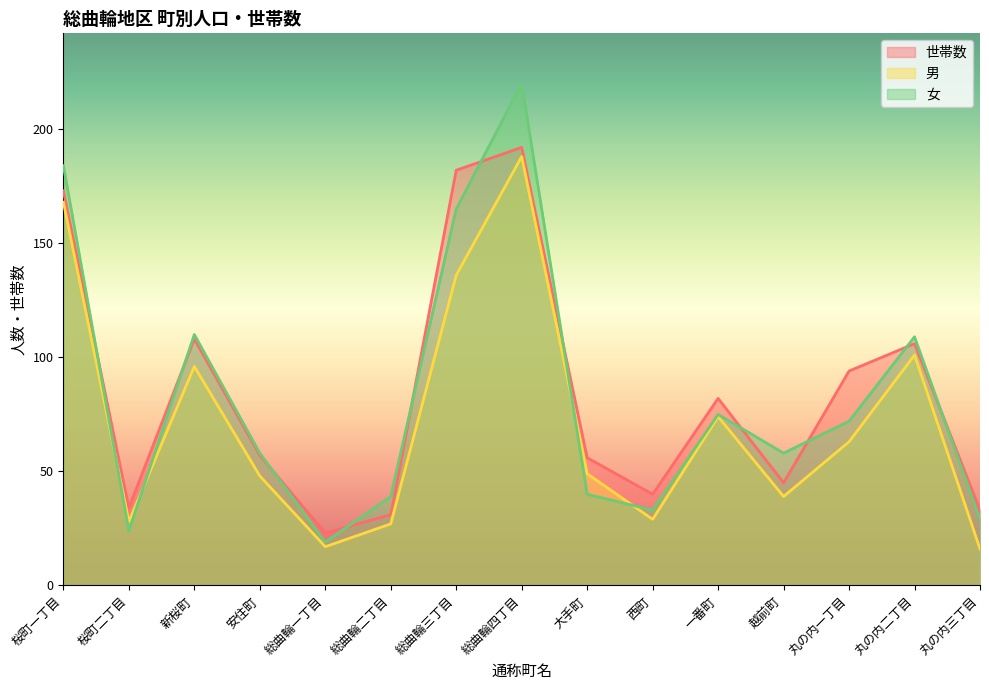

What are all the series names shown in the legend?

世帯数, 男, 女